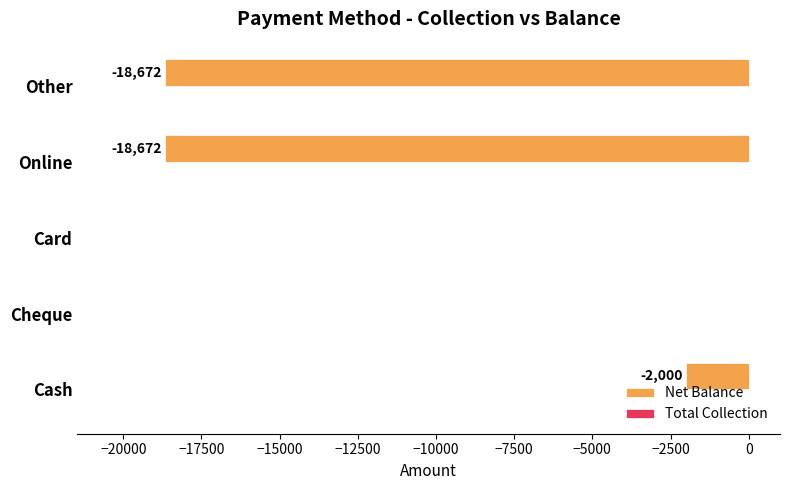

Between Other and Cash, which is larger?

Cash